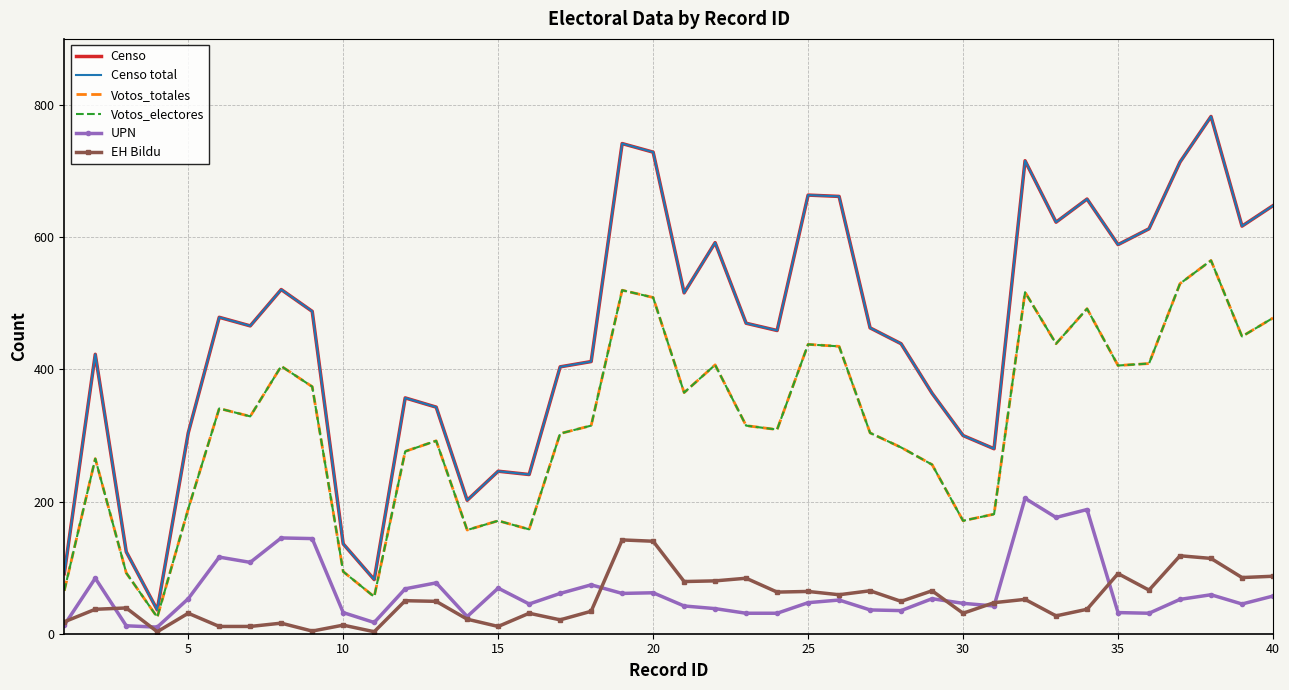

How many categories are shown in the chart?

40